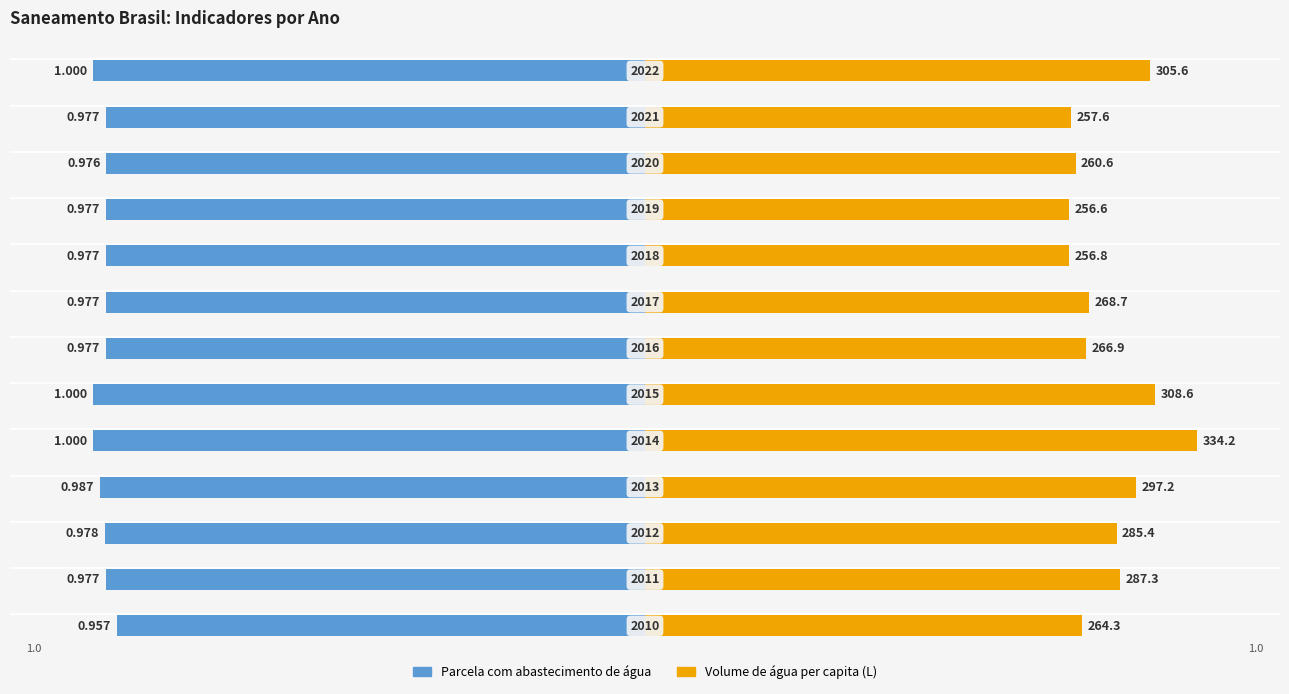

Does the chart contain stacked bars?

No